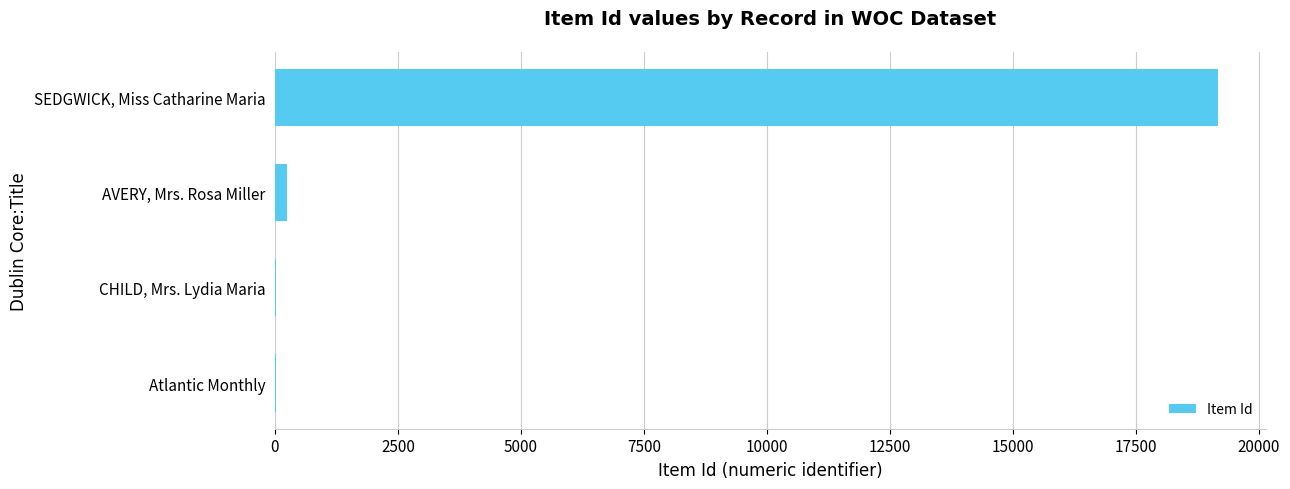

What is the sum of all values?

19466